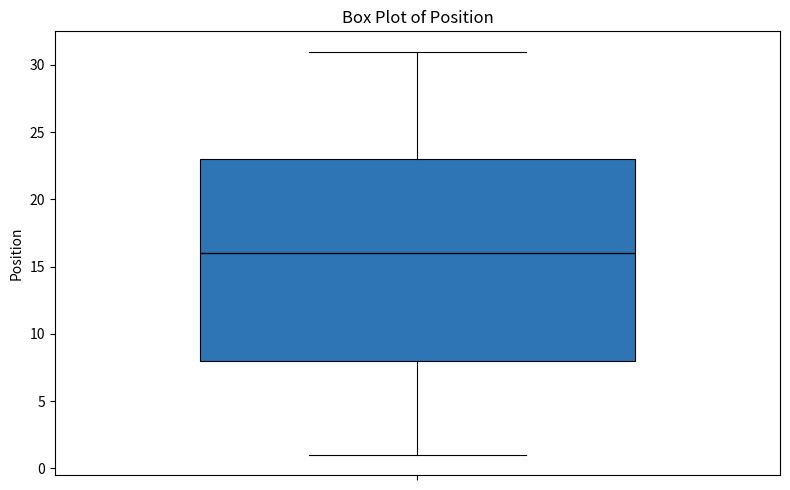

Read this box plot against the y-axis: the position of the median line, the range covered by the box, and the ends of both whiskers. The values are not printed on the chart, so give them approximately, as read against the axis.

median 16, box 8 to 23, whiskers 1 to 31